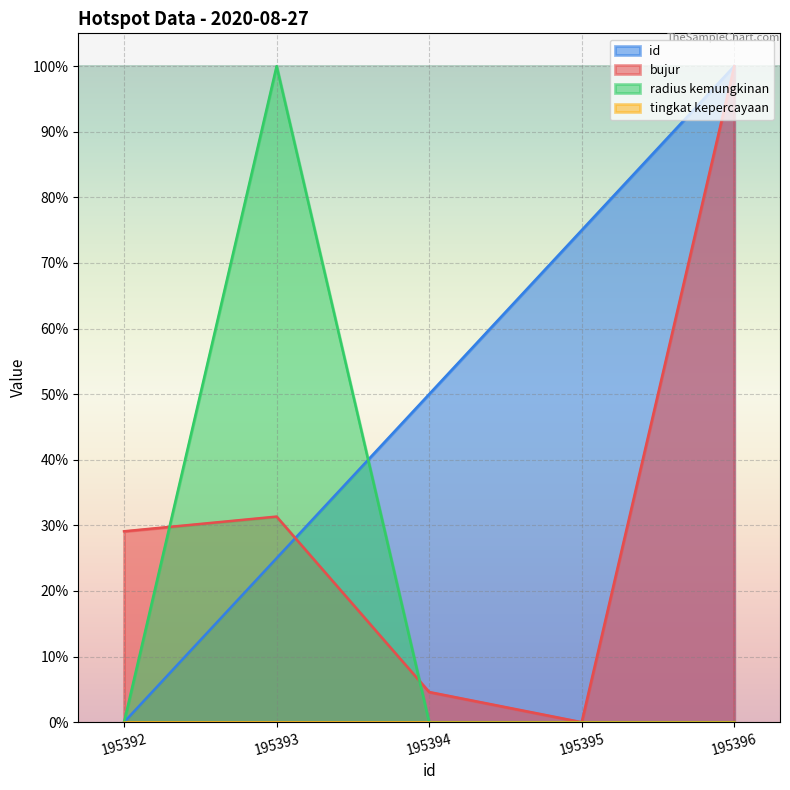

Reading left to right, transcribe all the data shown in this chart.

id: 0.0	25.0	50.0	75.0	100.0
bujur: 29.1	31.3	4.6	0.0	100.0
radius kemungkinan: 0.0	100.0	0.0	0.0	0.0